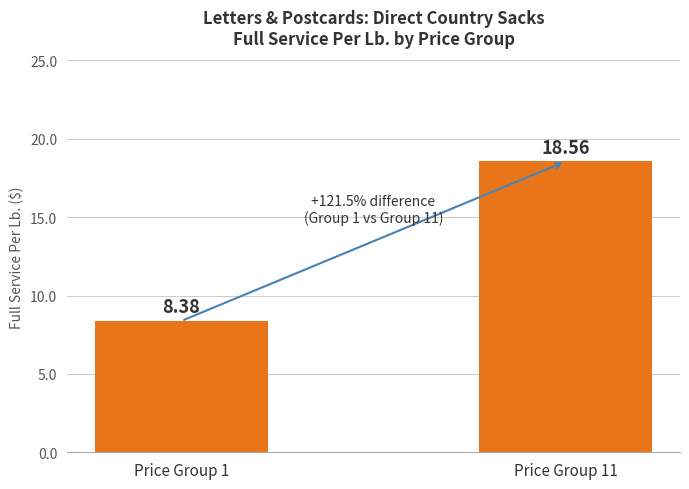

Which category has the highest value across all series?

Price Group 11